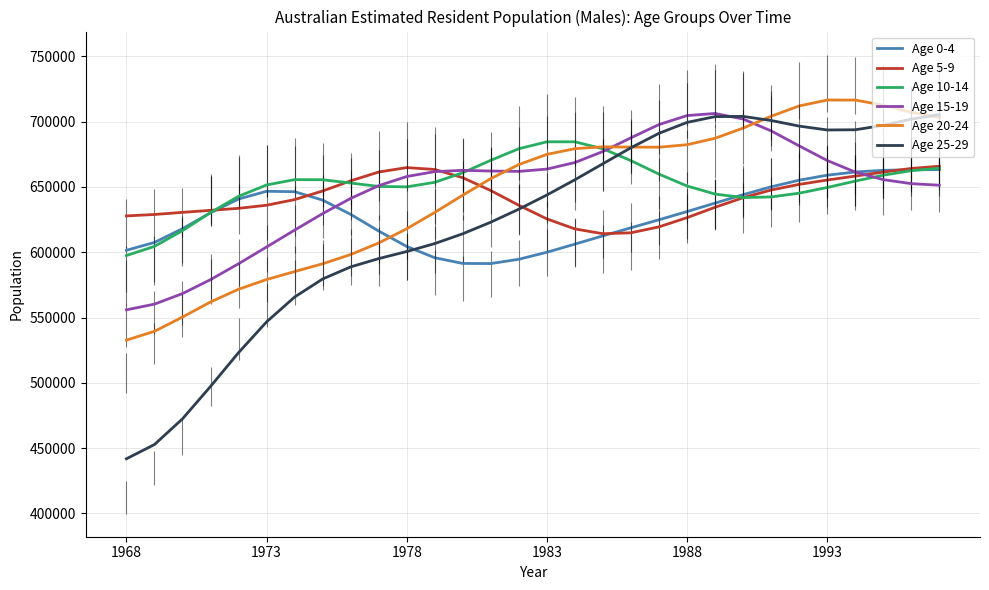

What is the highest value of the Age 0-4 series?

663301.9